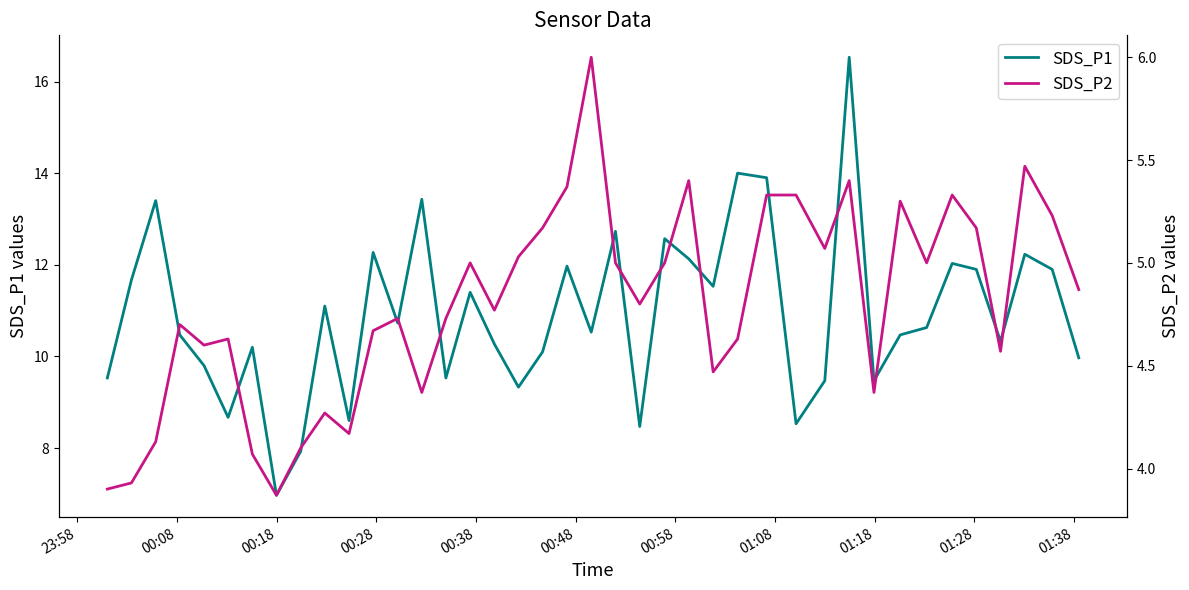

In SDS_P2, how many points are higher than both neighbors (excluding endpoints)?

11